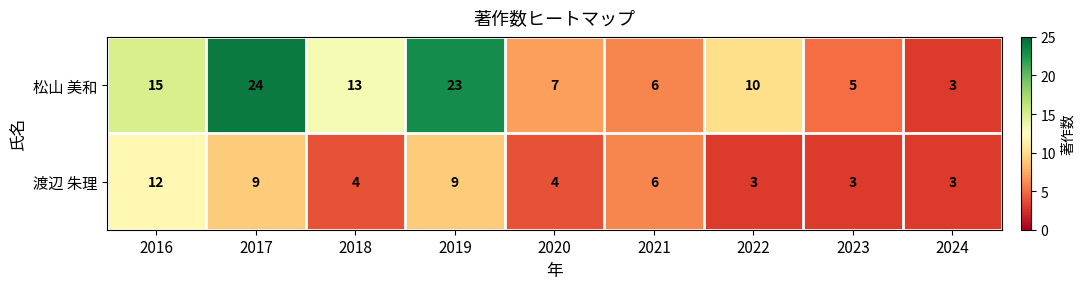

What is the difference between the highest and lowest values at 2020?

3